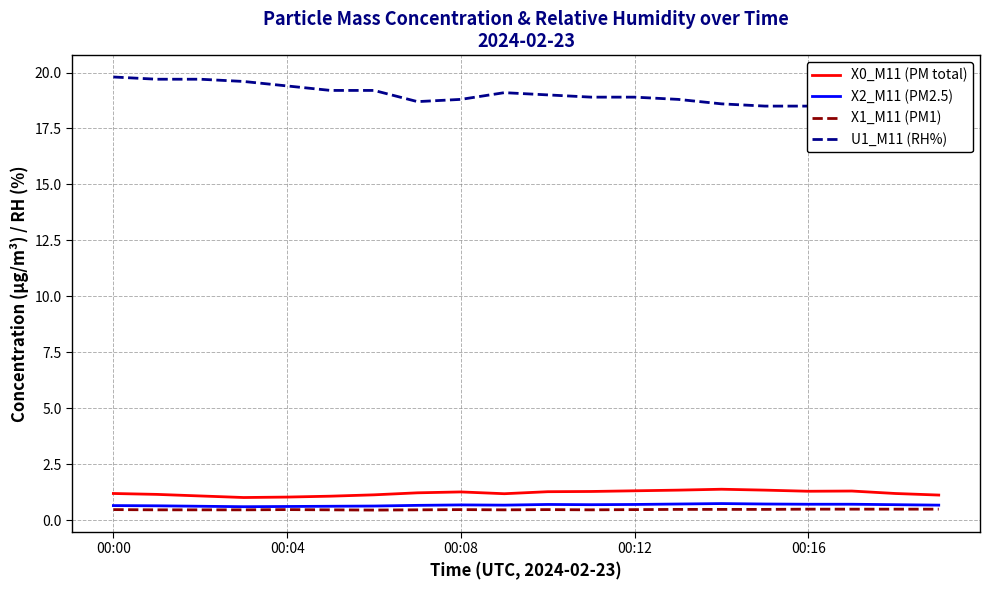

What is the lowest value of the X2_M11 (PM2.5) series?

0.6